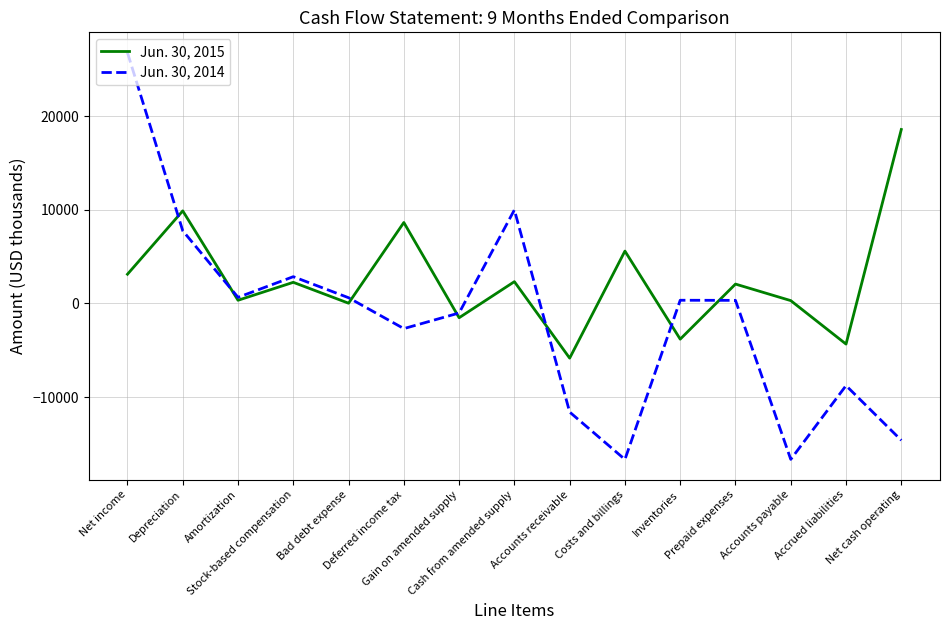

Which series has the largest range (max minus min)?

Jun. 30, 2014